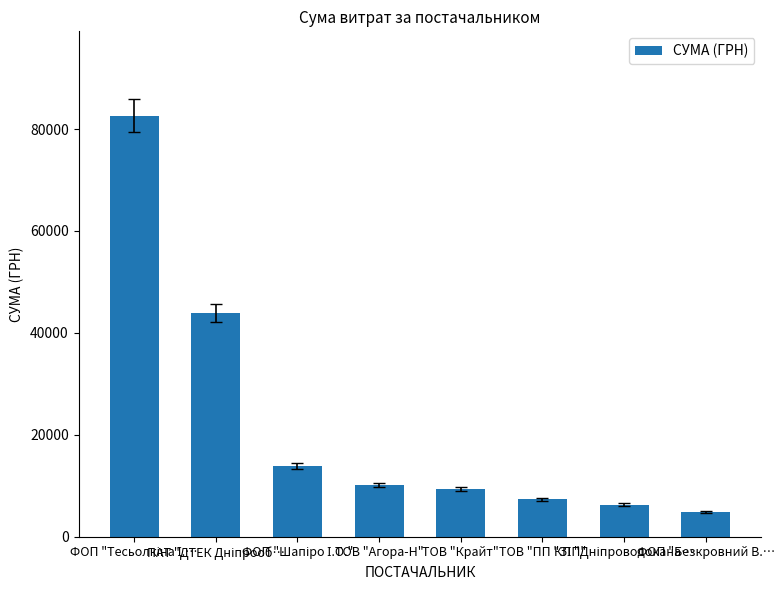

What value does the data have at ФОП "Безкровний В.…?

4797.0